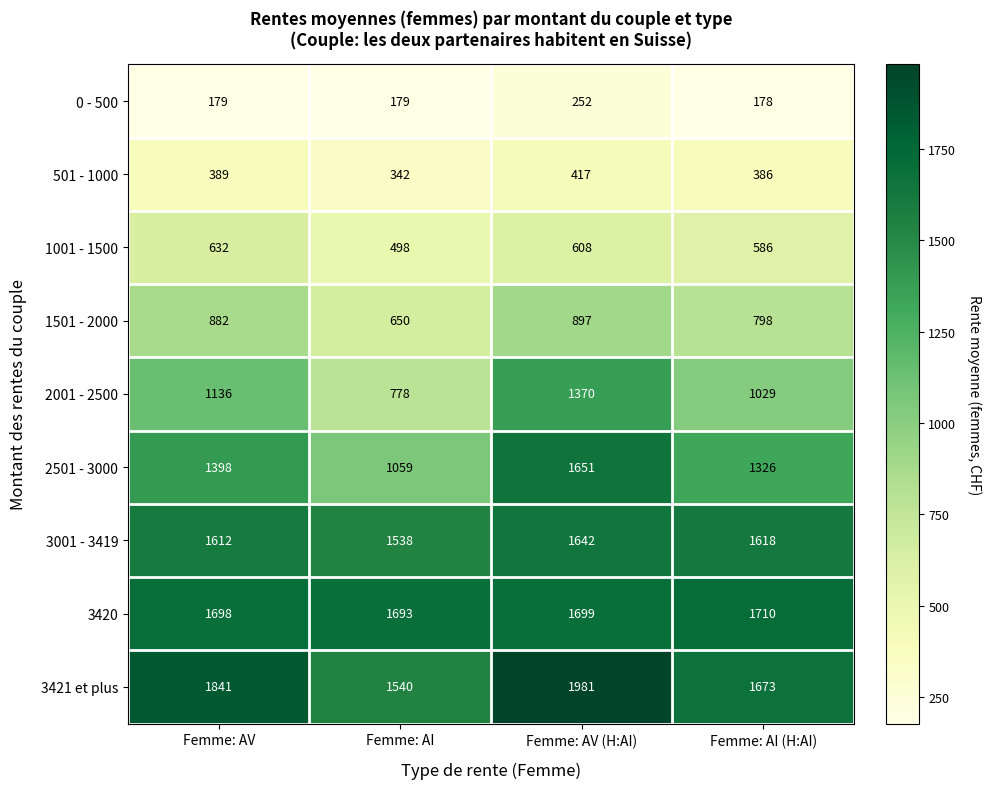

What is the maximum value shown in the chart?

1981